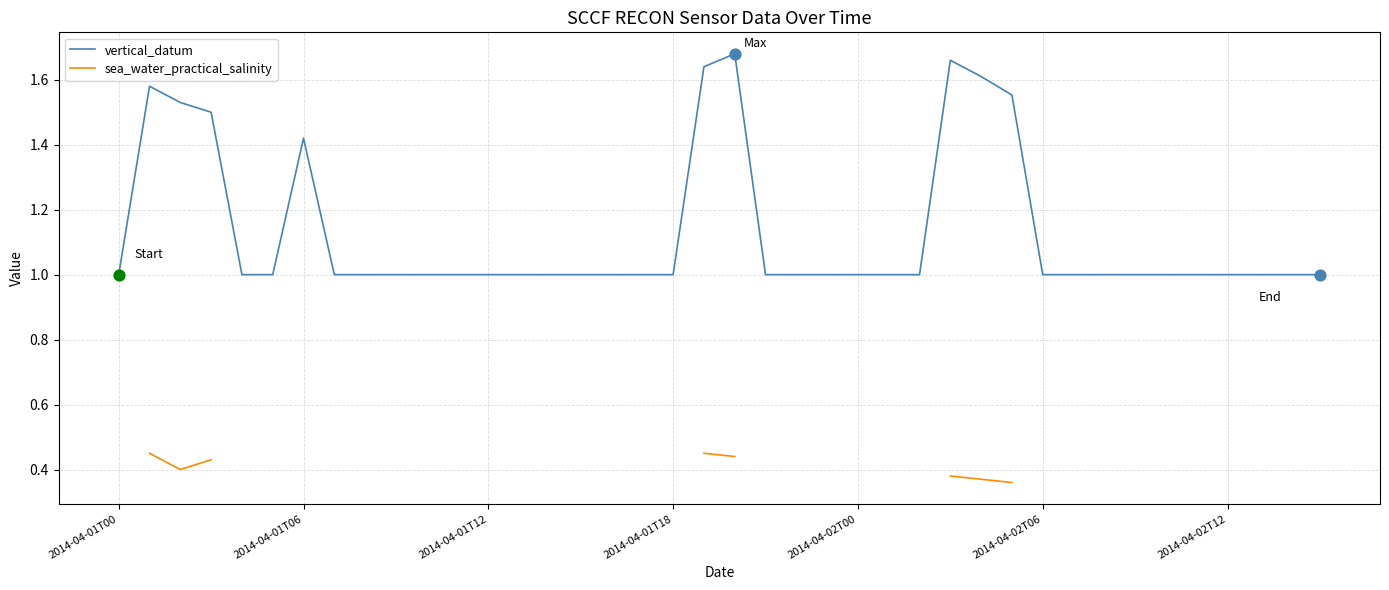

What are all the series names shown in the legend?

vertical_datum, sea_water_practical_salinity